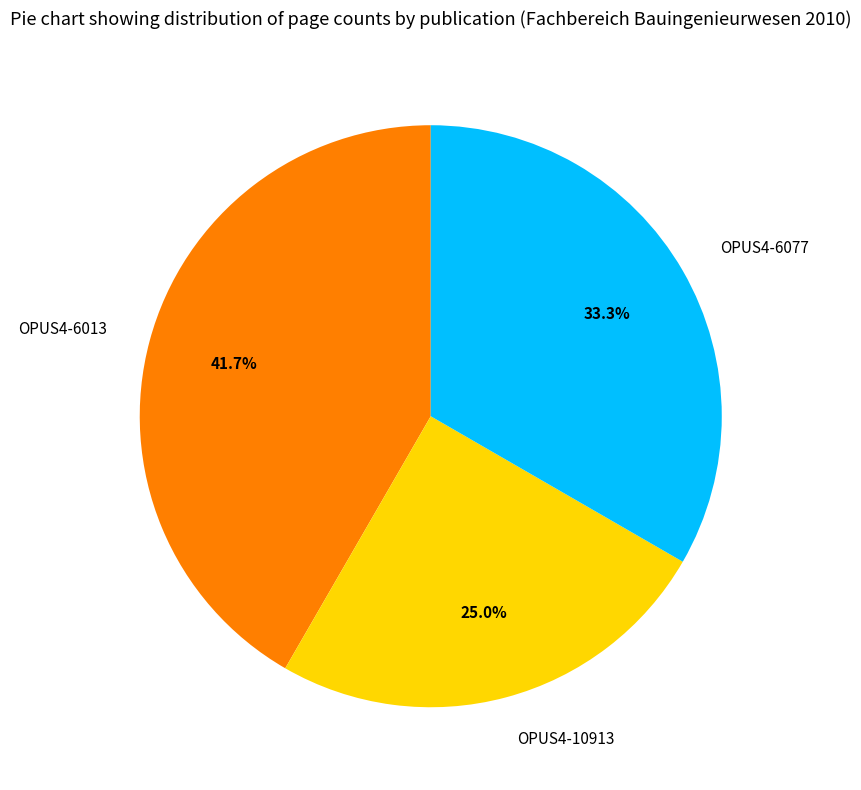

What is the largest slice in the pie chart?

OPUS4-6013